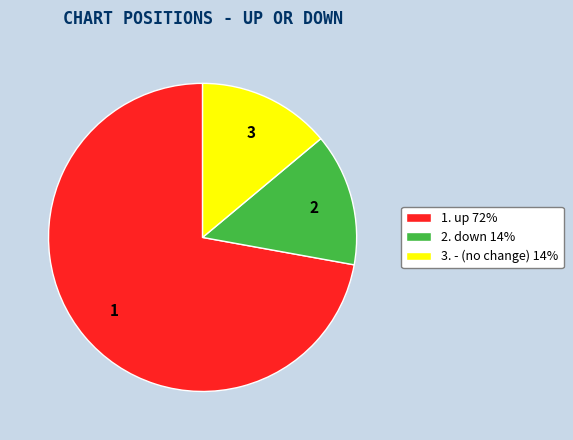

Combined, do 1. up 72% and 3. - (no change) 14% account for over 50%?

Yes